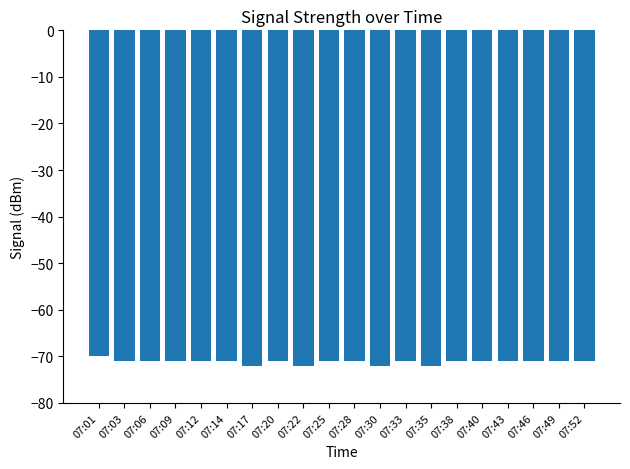

What is the approximate value at 07:01?

-70